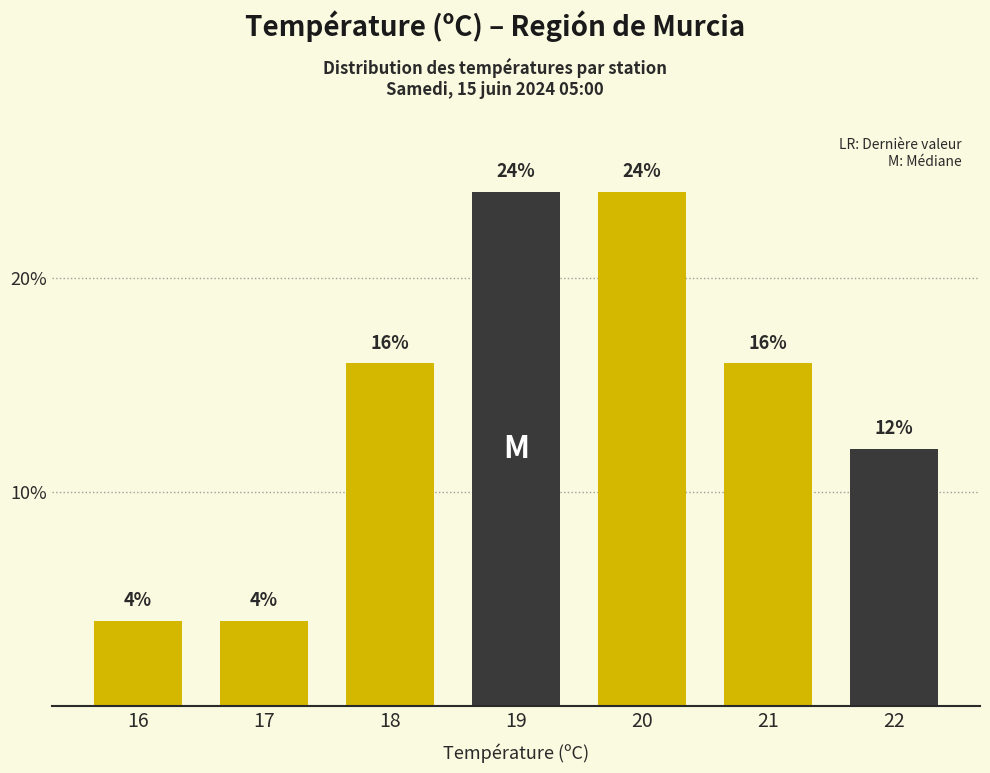

Reading right to left, extract all data points from this chart.

12	16	24	24	16	4	4